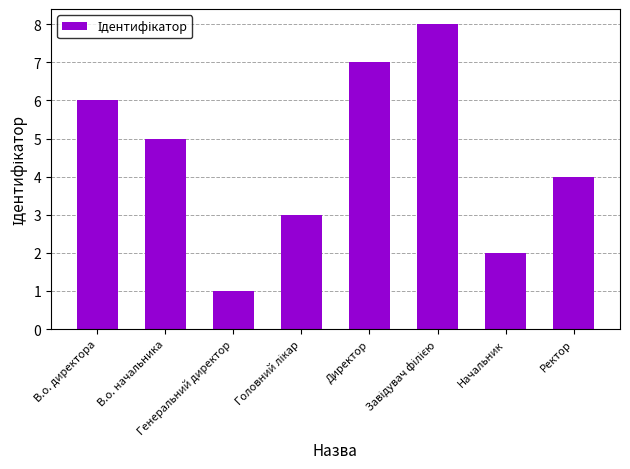

What value does the data have at Директор?

7